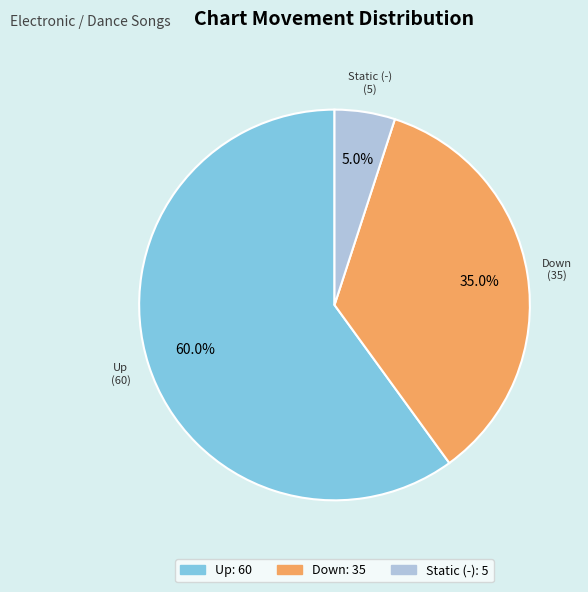

Is there any slice that represents more than half of the pie?

Yes